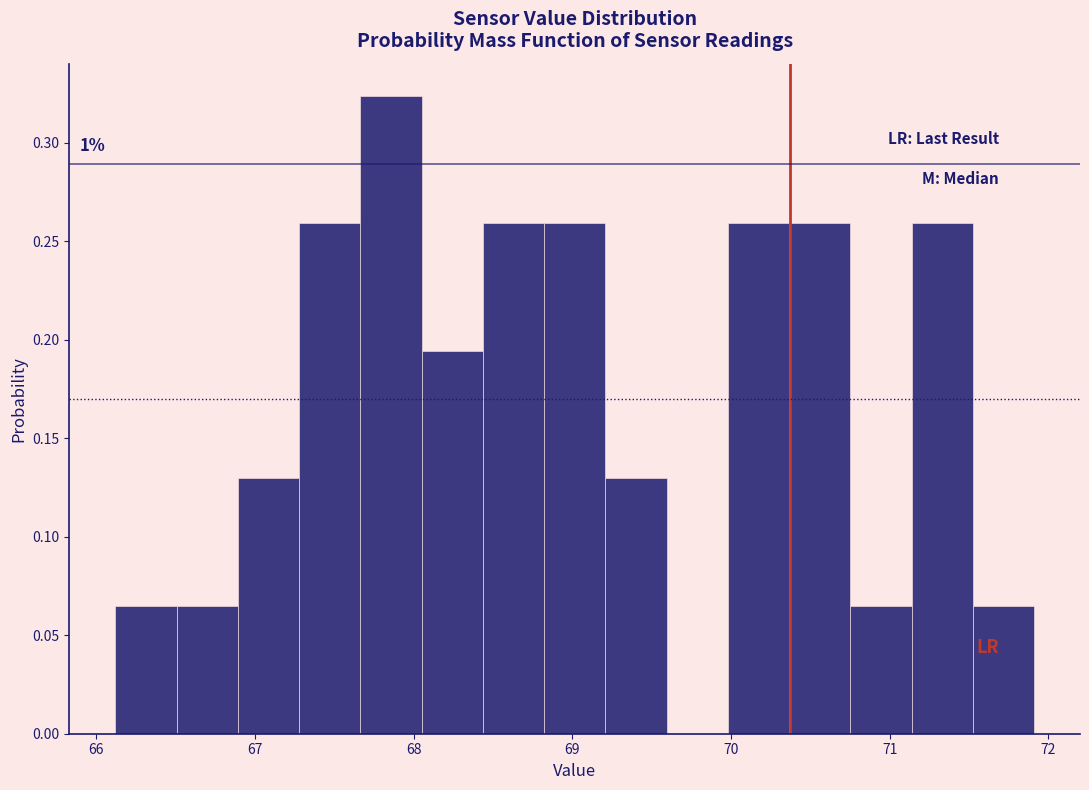

Read against the x-axis, roughly where is the centre of the tallest bar?

67.9